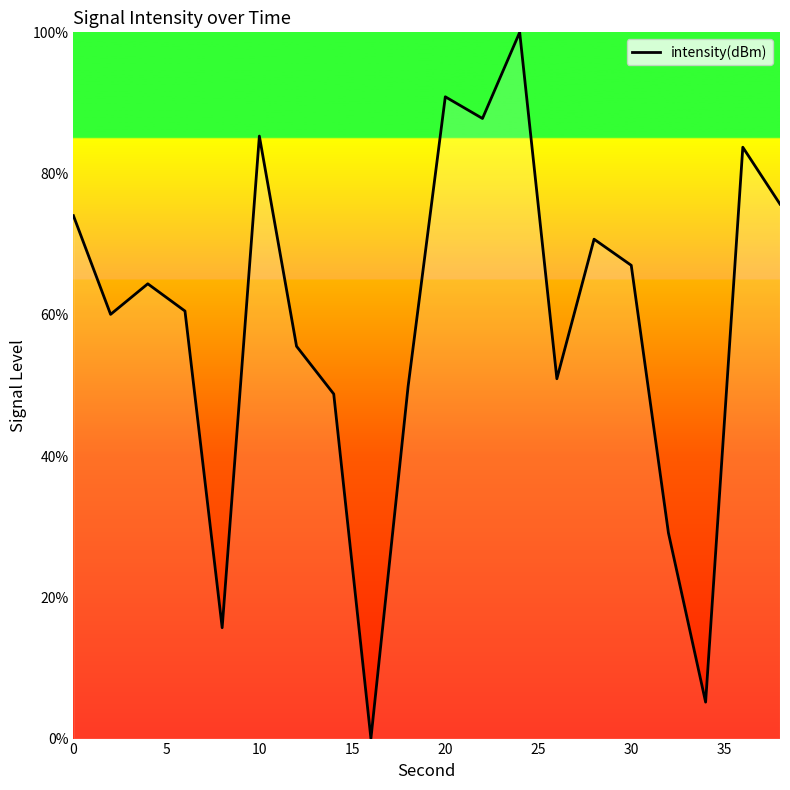

True or false: the data has more than 2 interior local peaks.

True